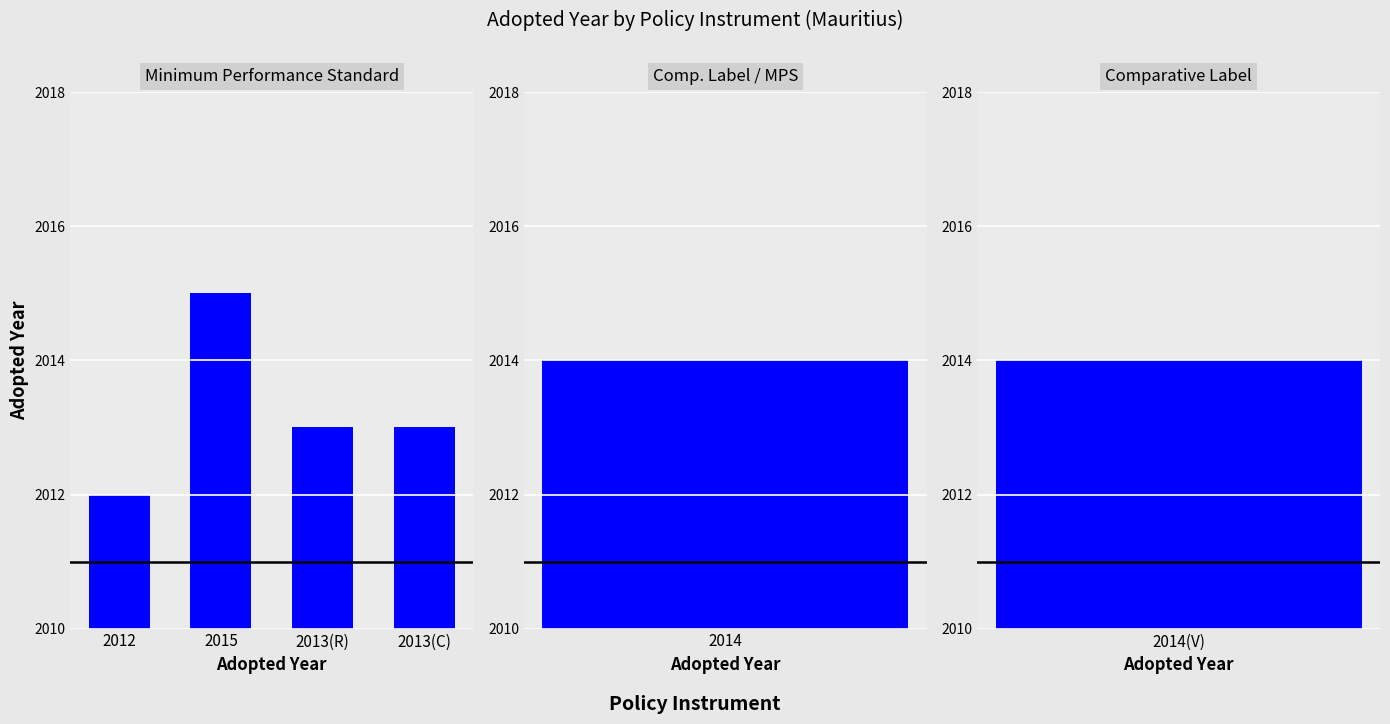

List the labels in order of value, smallest first.

2012, 2013(R), 2013(C), 2015